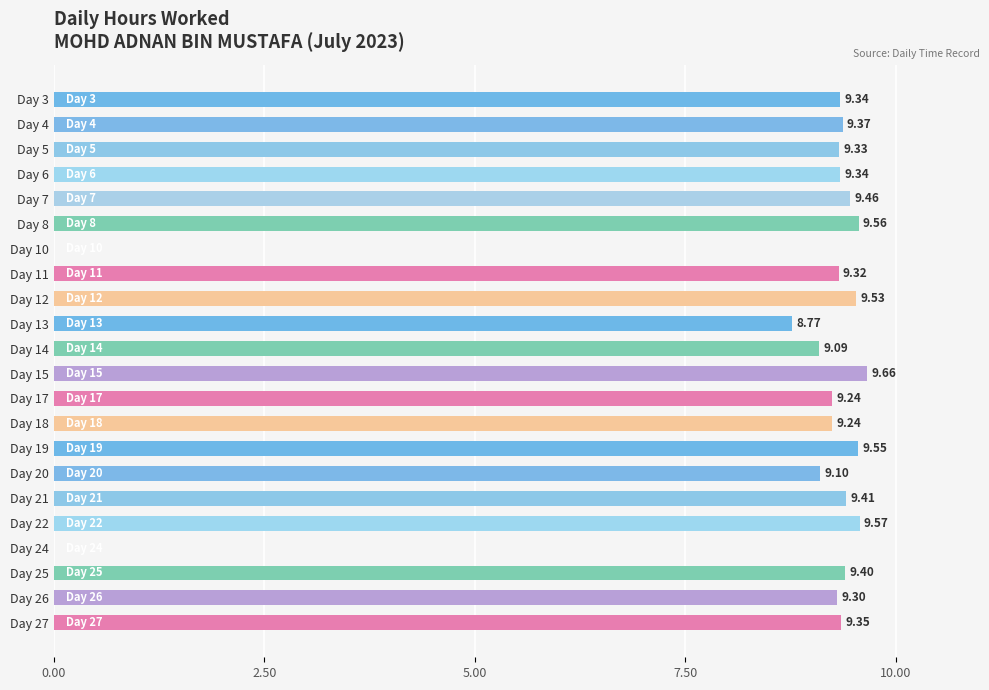

How many data points are above 9?

19